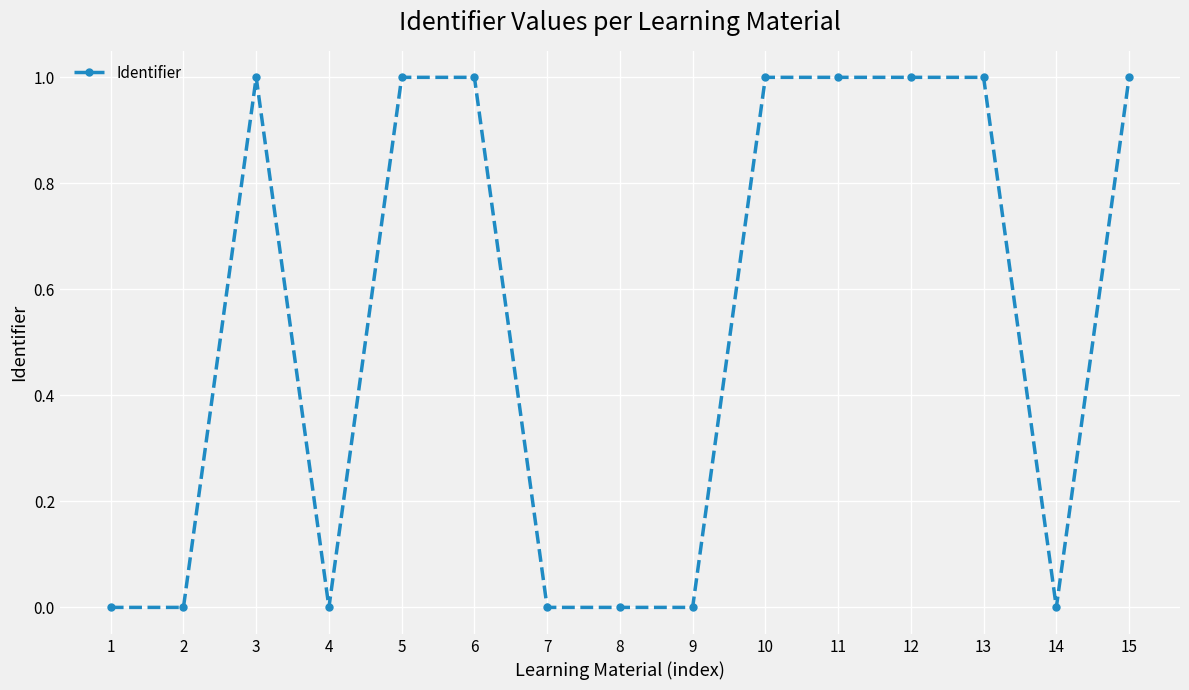

The chart shows a value of 0.0 at 9. True or false?

True